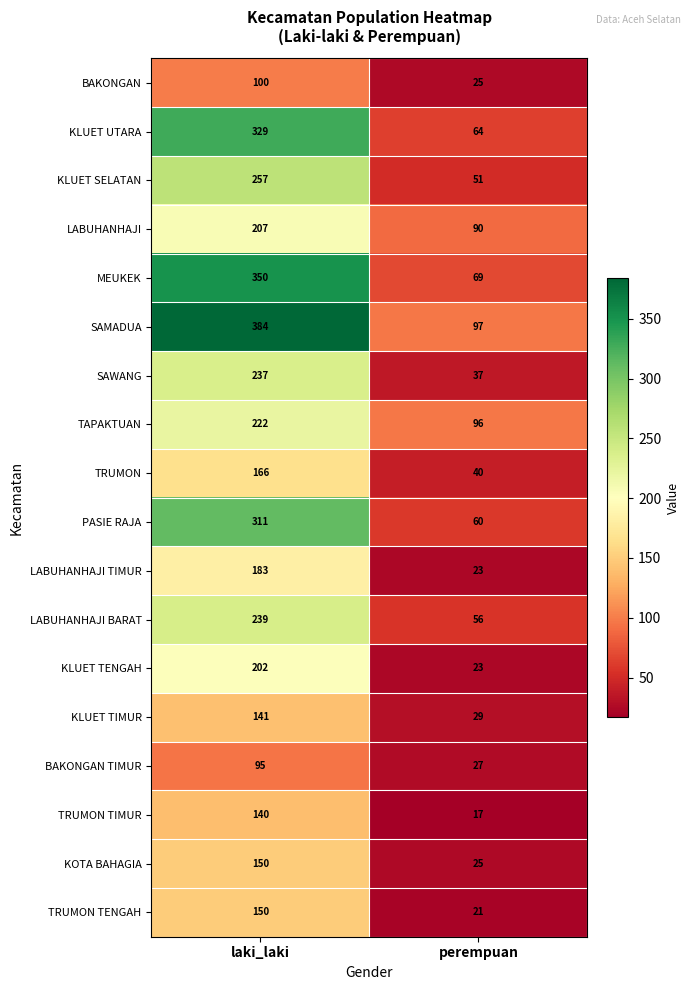

What value does the KLUET SELATAN series have at laki_laki, to the nearest 50?

250